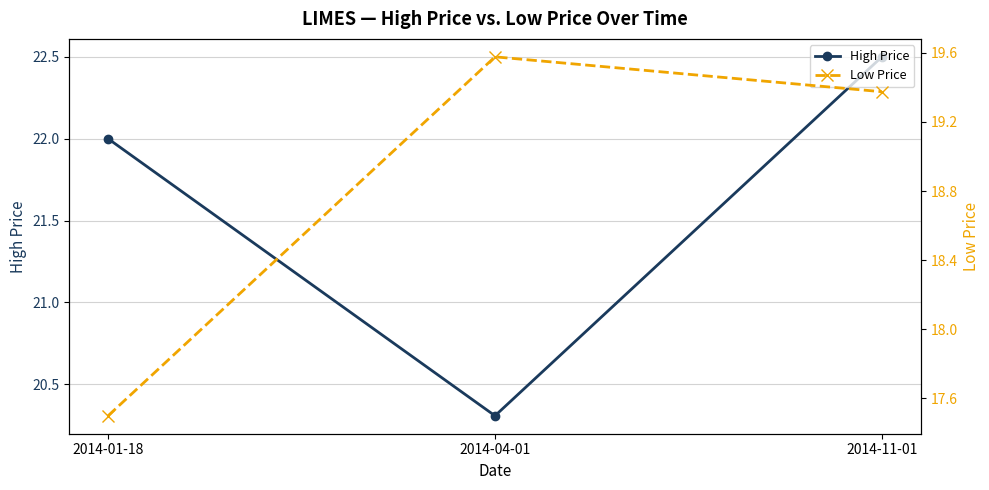

What is the sum of all High Price values?

64.8